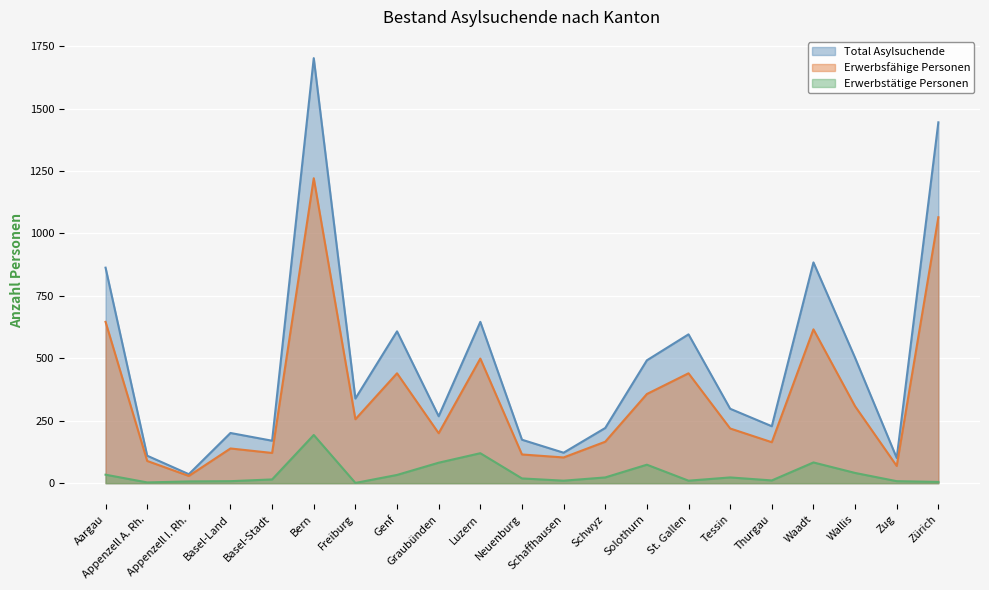

True or false: Total Asylsuchende and Erwerbstätige Personen intersect in this chart.

False